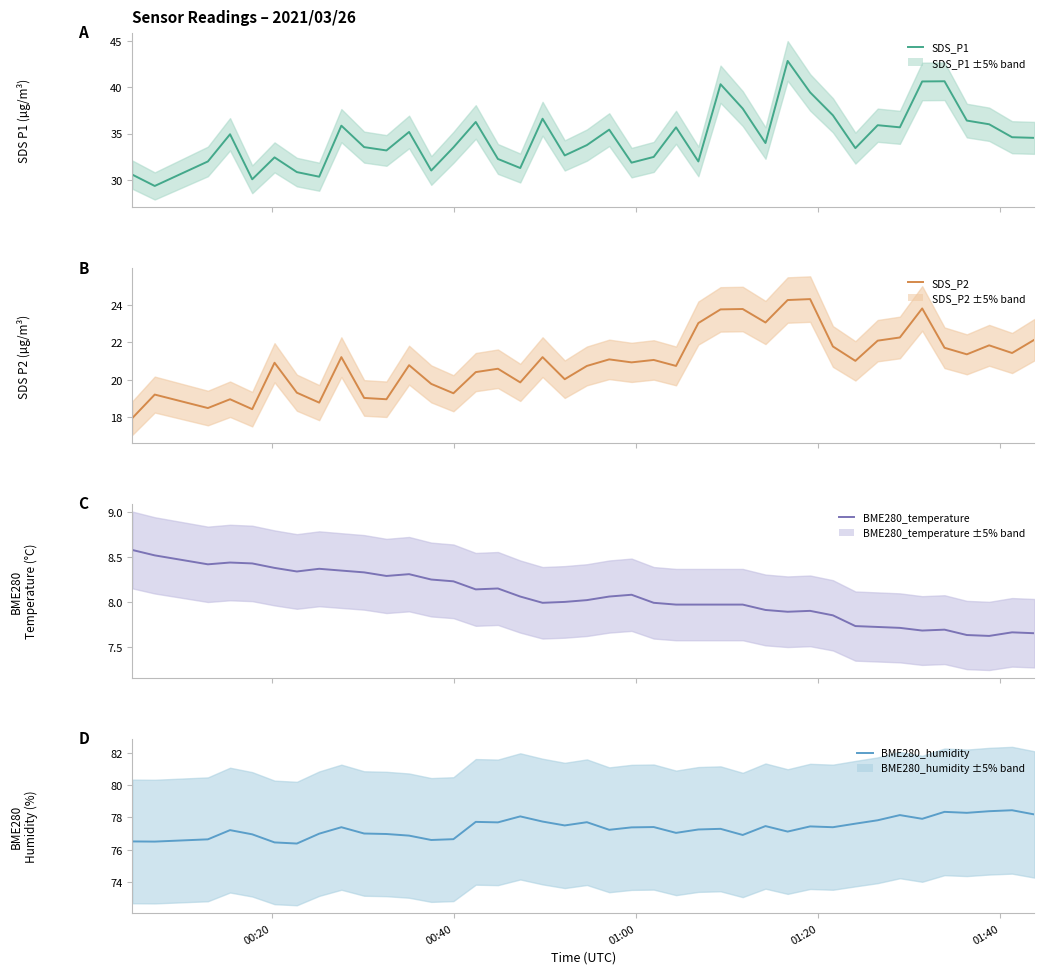

True or false: BME280_temperature and BME280_humidity intersect in this chart.

False